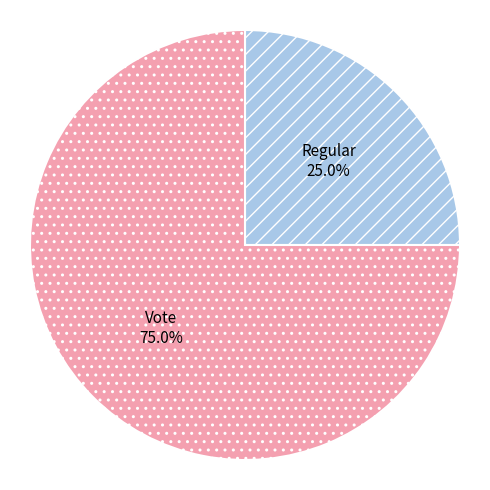

To the nearest percent, what percentage of the pie is Regular?

25%